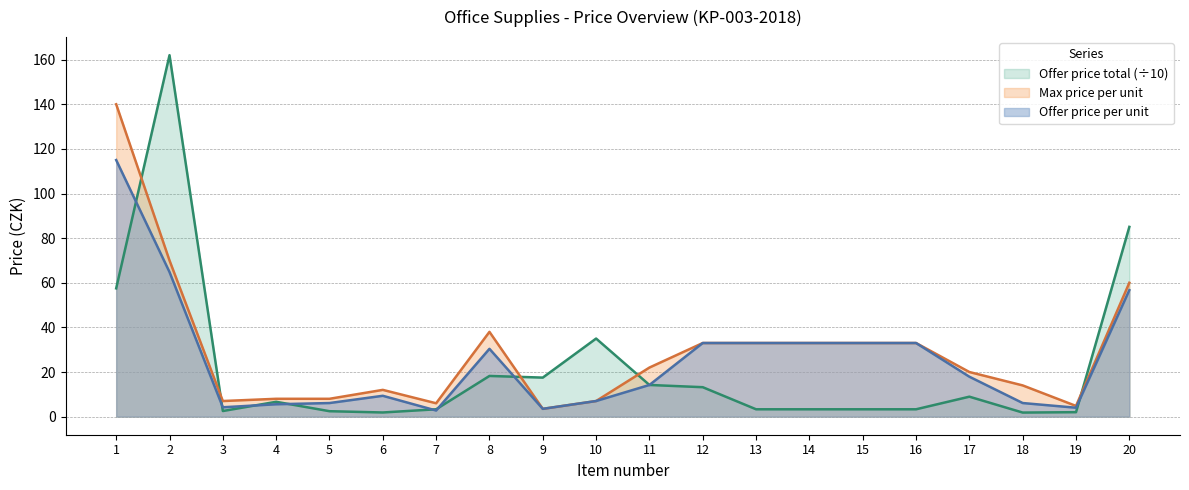

Where is Max price per unit nearest to the value 71?

2